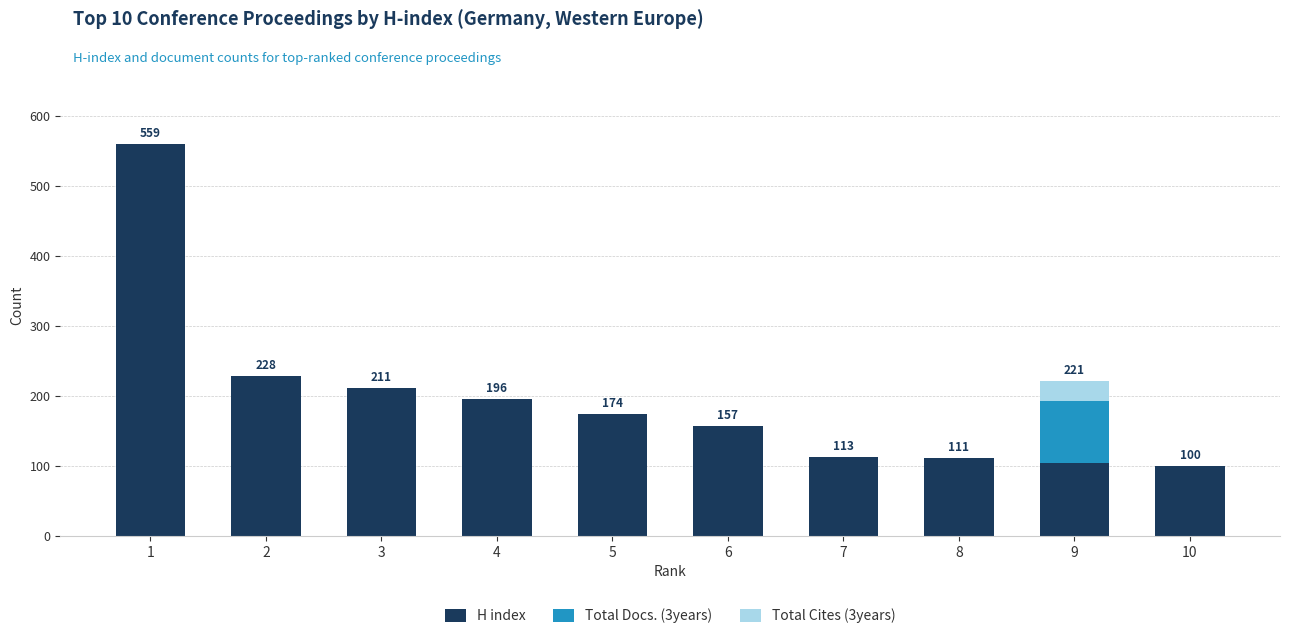

Count the number of categories in the chart.

10